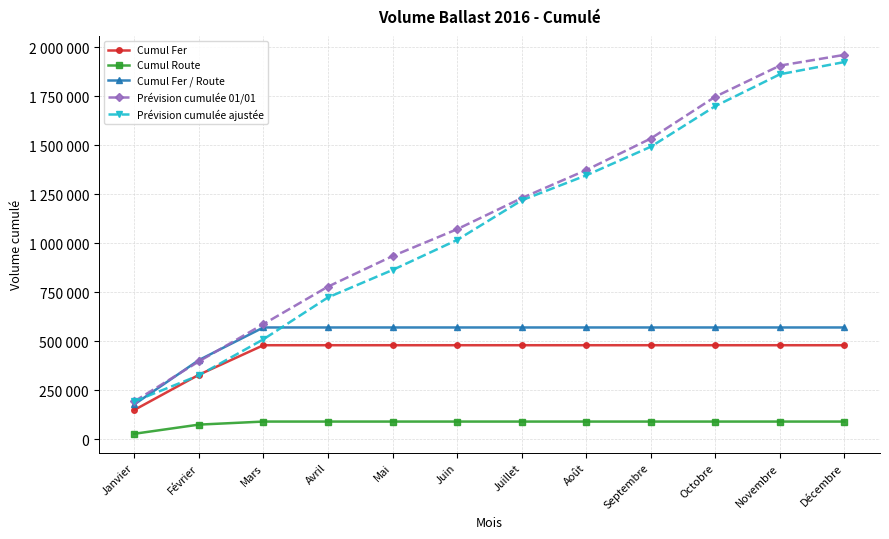

At which label is Cumul Fer closest to 314844?

Février